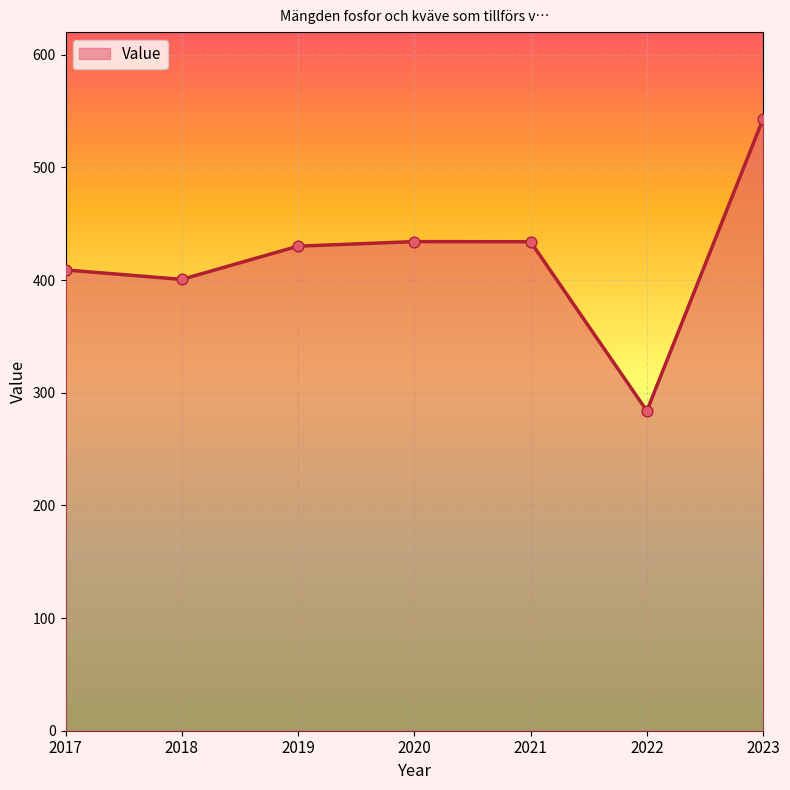

What is the change in value from 2021 to 2023?

+109.2